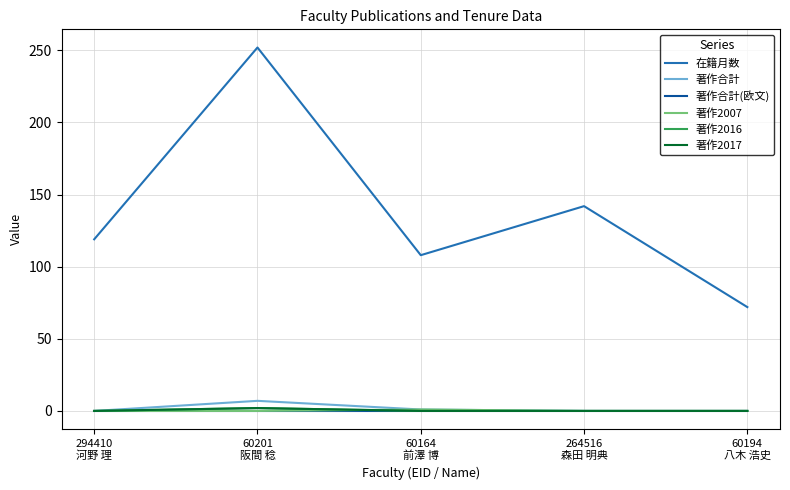

Which series has the widest spread of values?

在籍月数